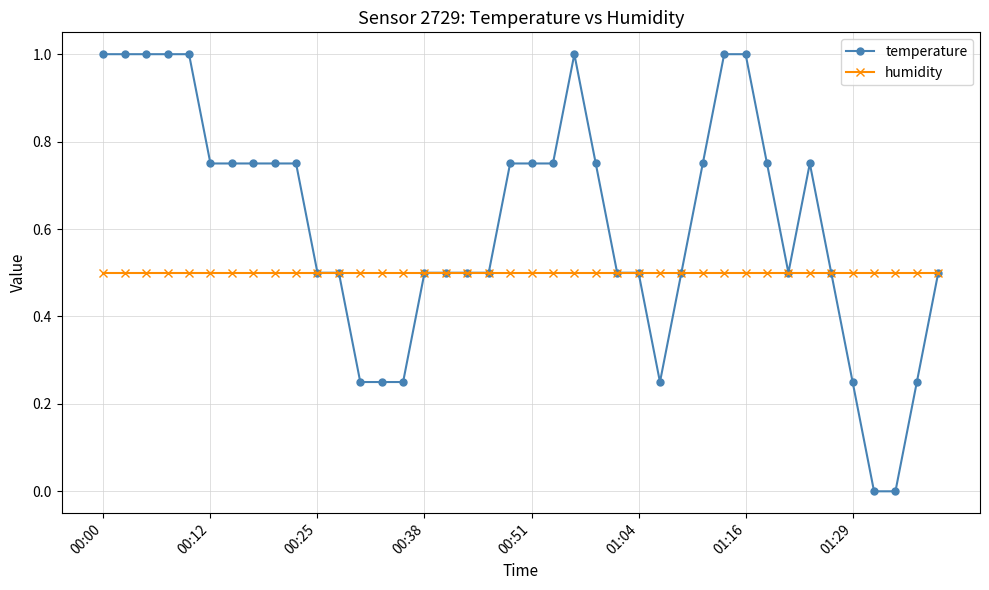

What is the highest value of the humidity series?

0.5